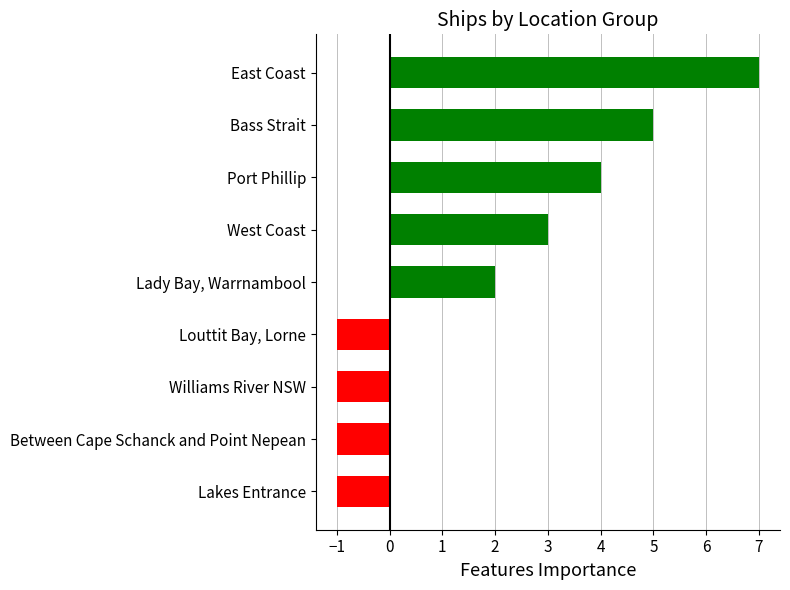

What is the smallest value displayed?

-1